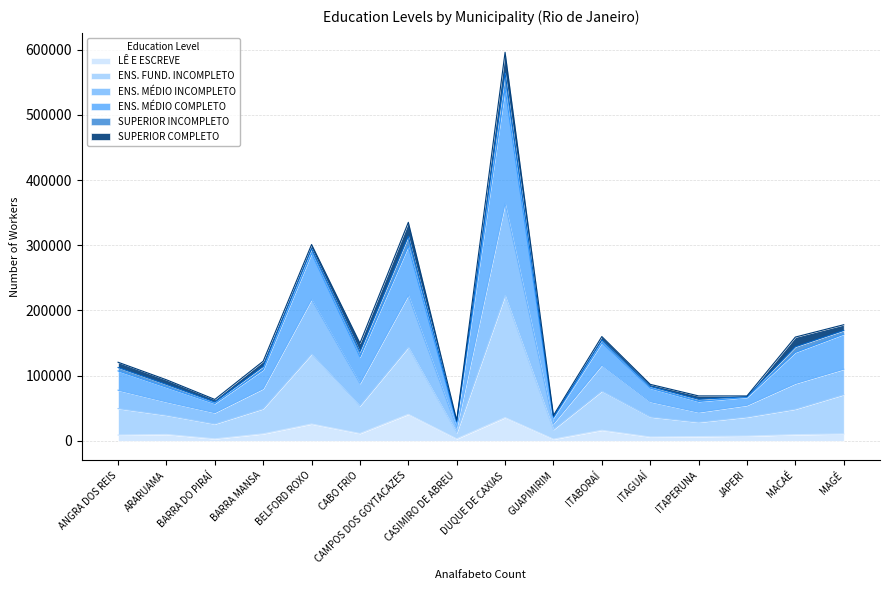

At which category is the sum across all series the highest?

DUQUE DE CAXIAS